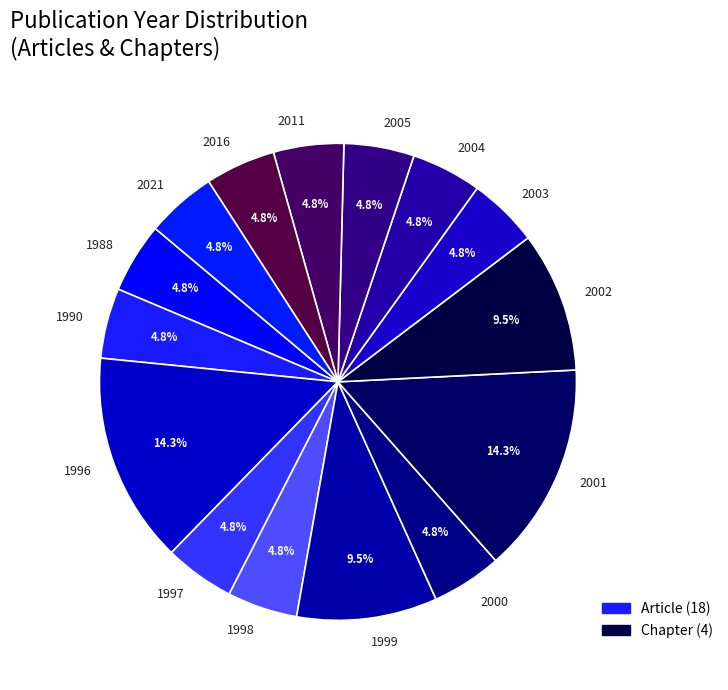

Which has a higher value, 1996 or 2002?

1996